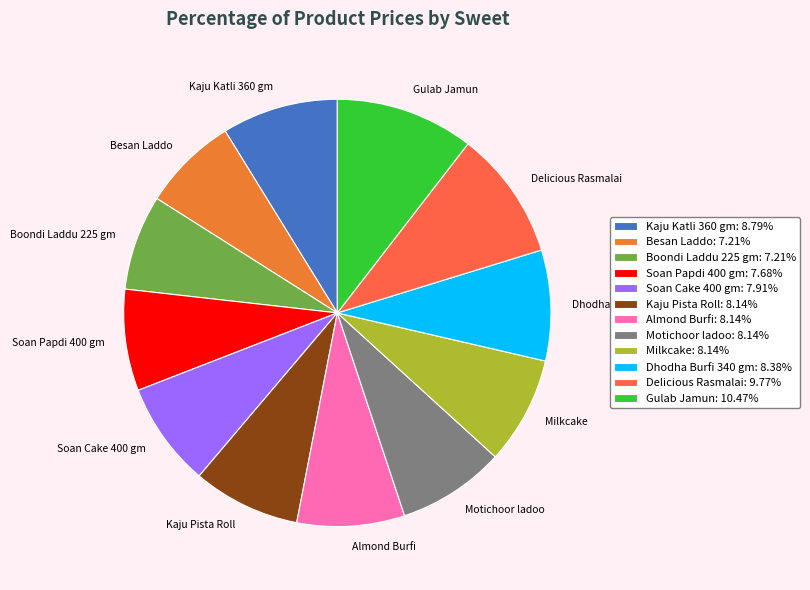

Do Soan Cake 400 gm and Gulab Jamun together represent more than half of the pie?

No